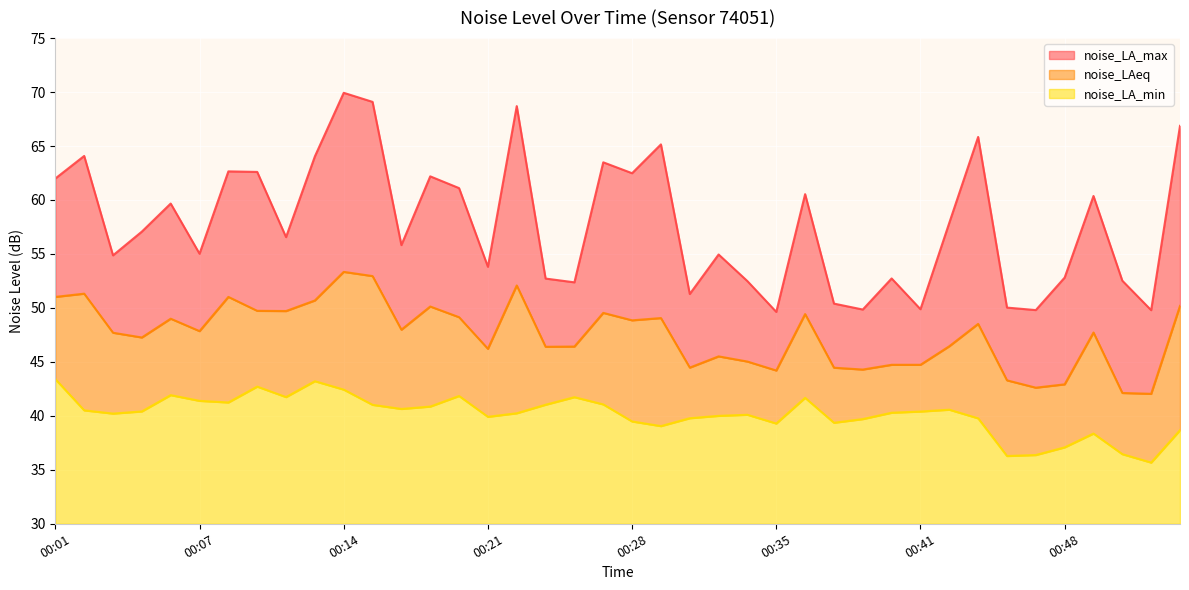

What is the minimum value shown in the chart?

35.7